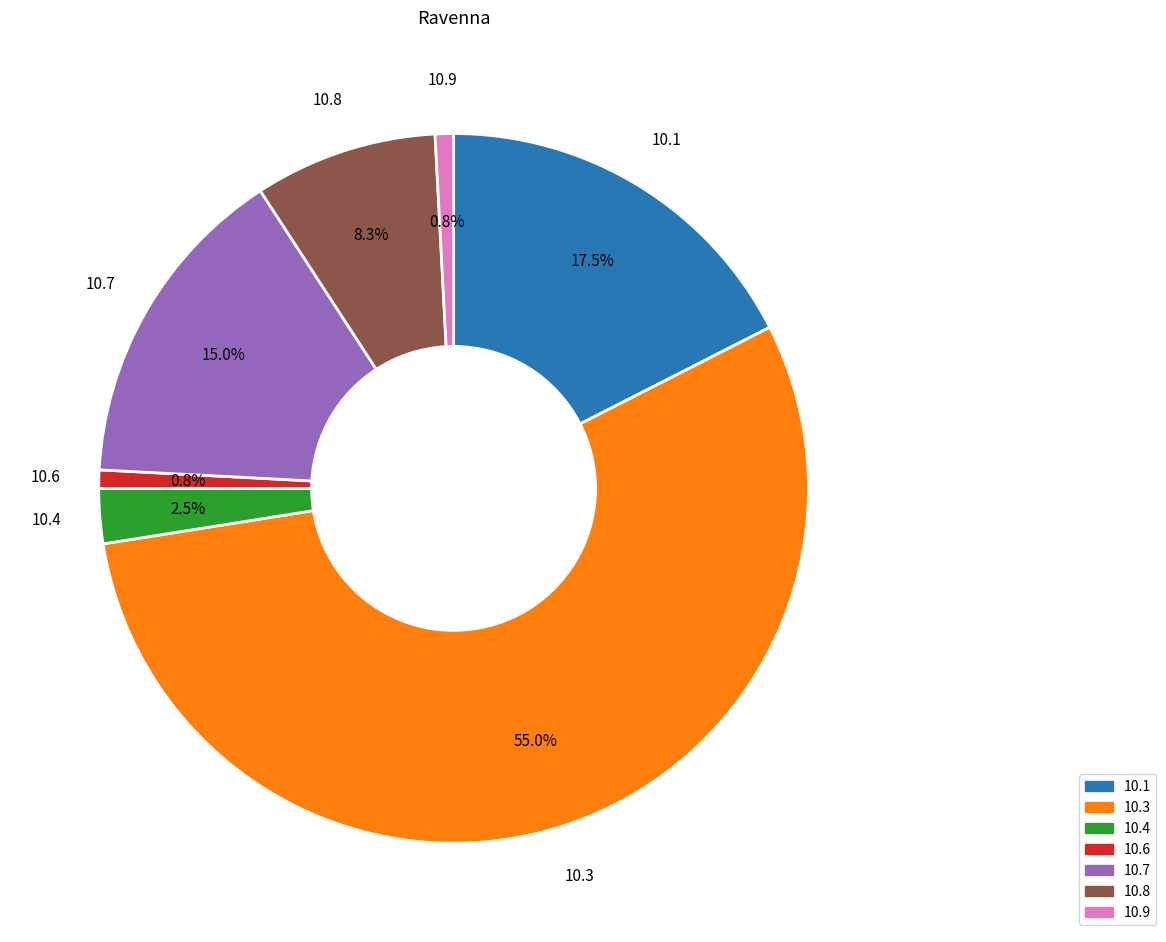

Is there a majority slice in this chart?

Yes